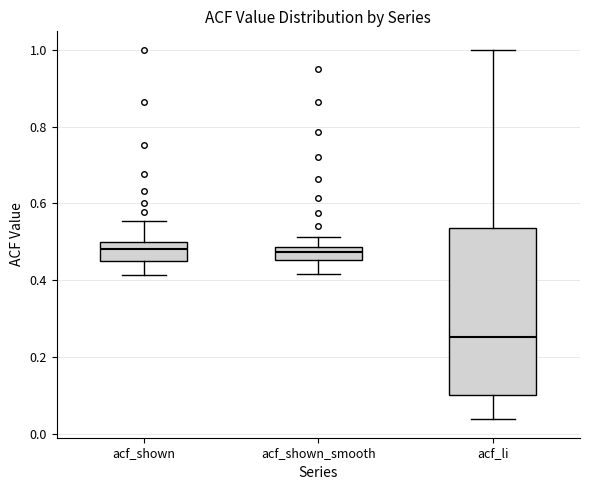

Where does the upper whisker of the box for acf_shown end on the y-axis? The values are not printed on the chart, so give them approximately, as read against the axis.

0.56